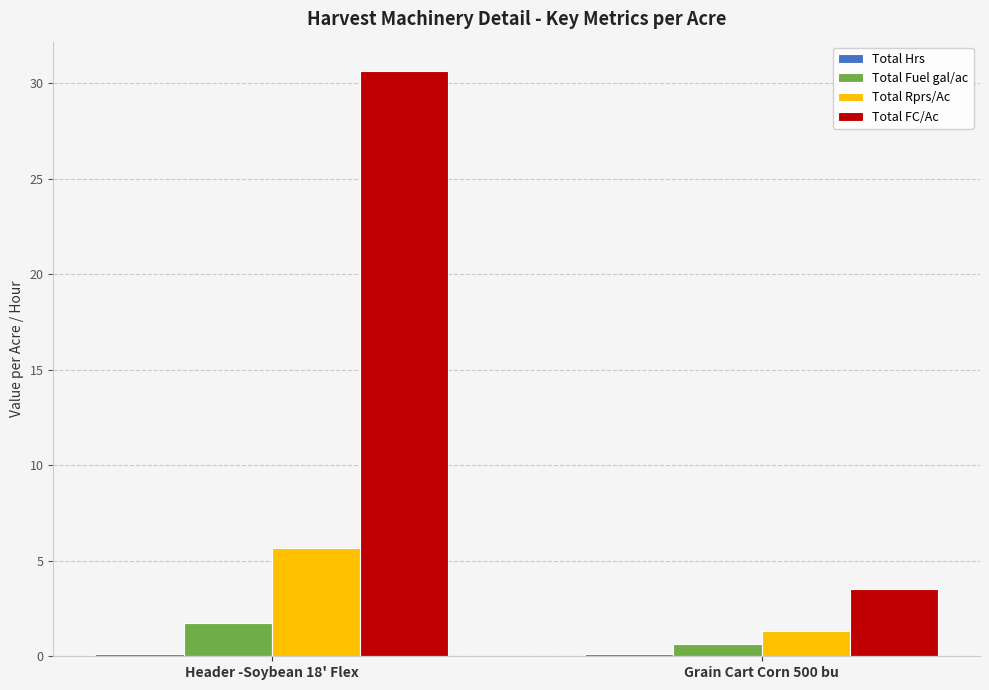

The value of Total FC/Ac at Header -Soybean 18' Flex is 9.8. True or false?

False